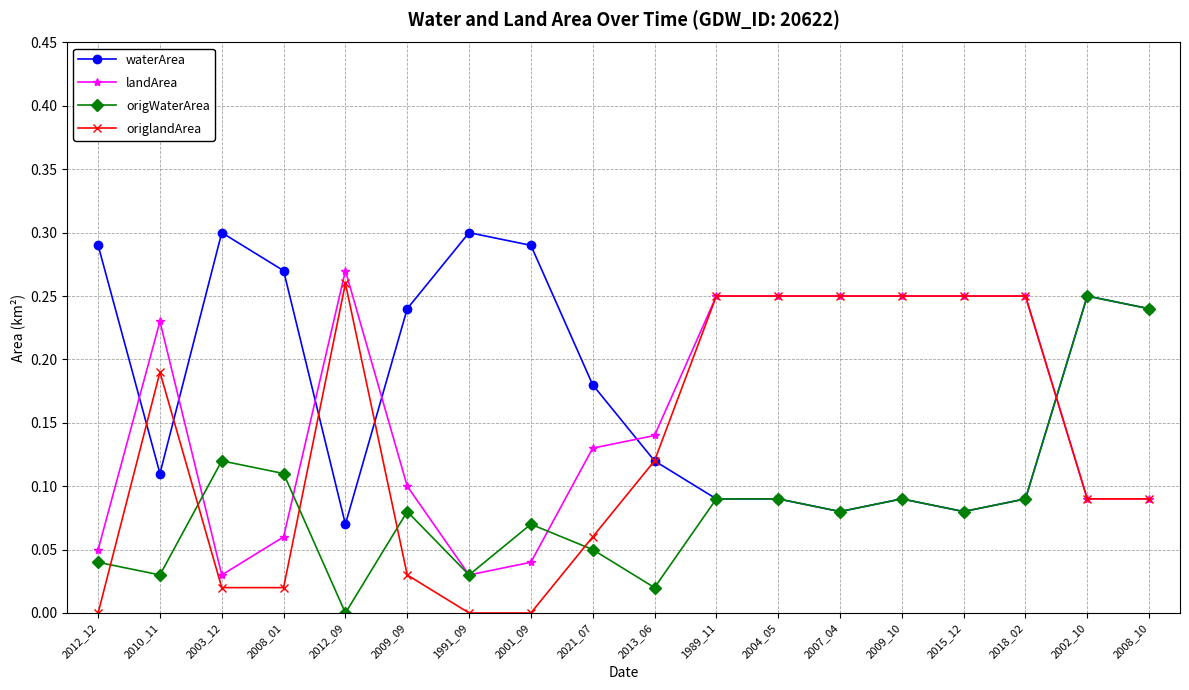

At which label does origWaterArea reach its peak?

2002_10